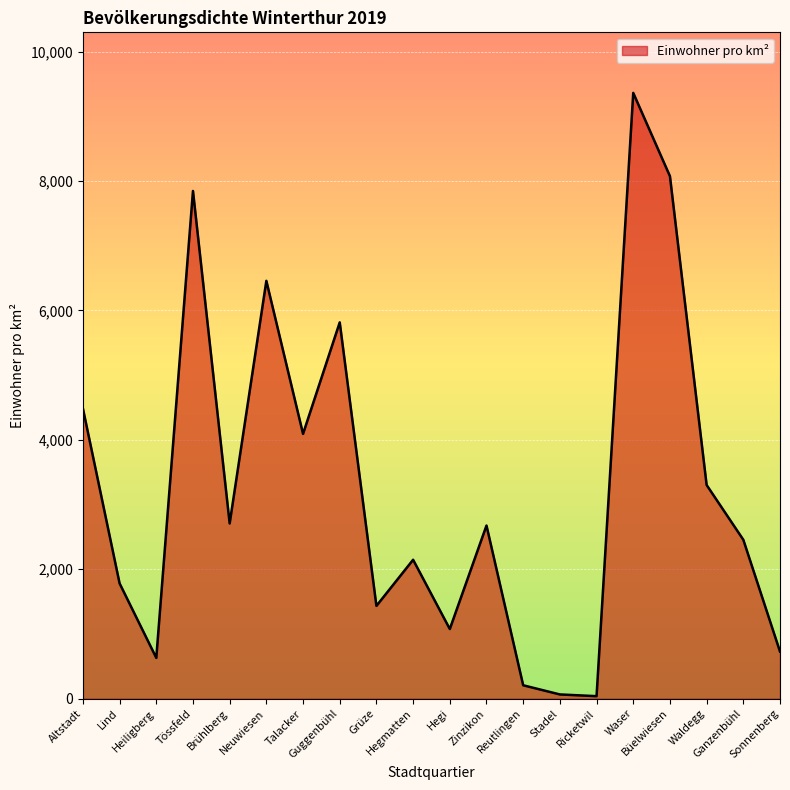

At which label is the value closest to 4700?

Altstadt